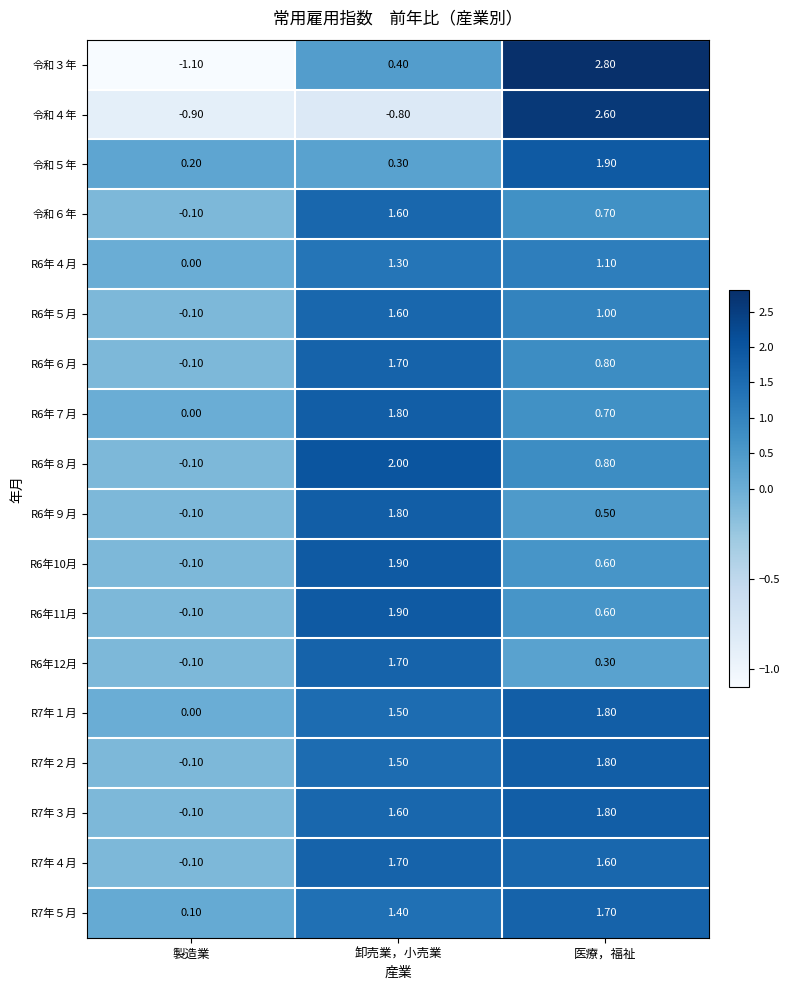

Which series changed the most between 製造業 and 医療，福祉?

令和３年